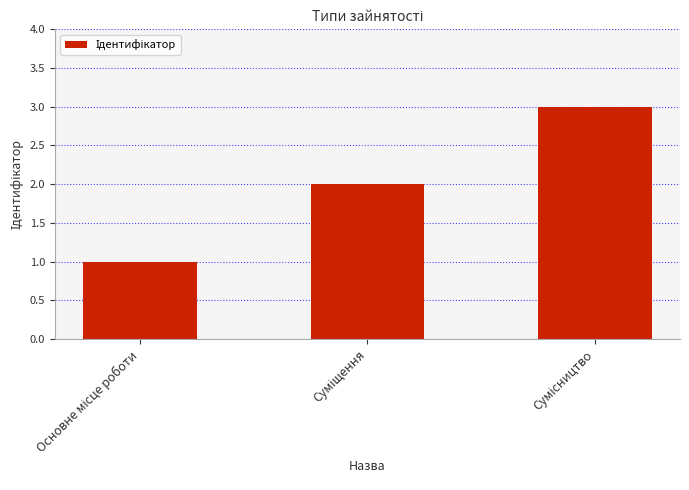

Count the number of data series in this chart.

1